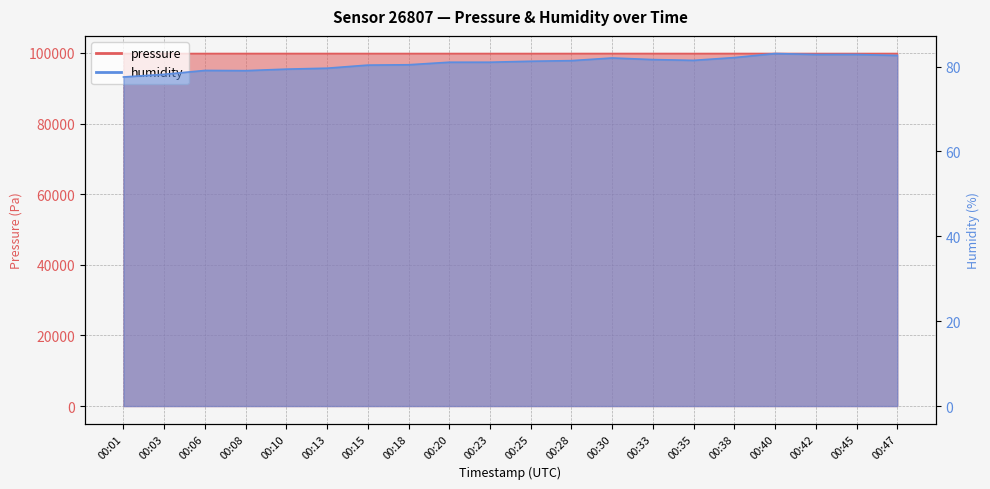

At which category is the sum across all series the highest?

00:40